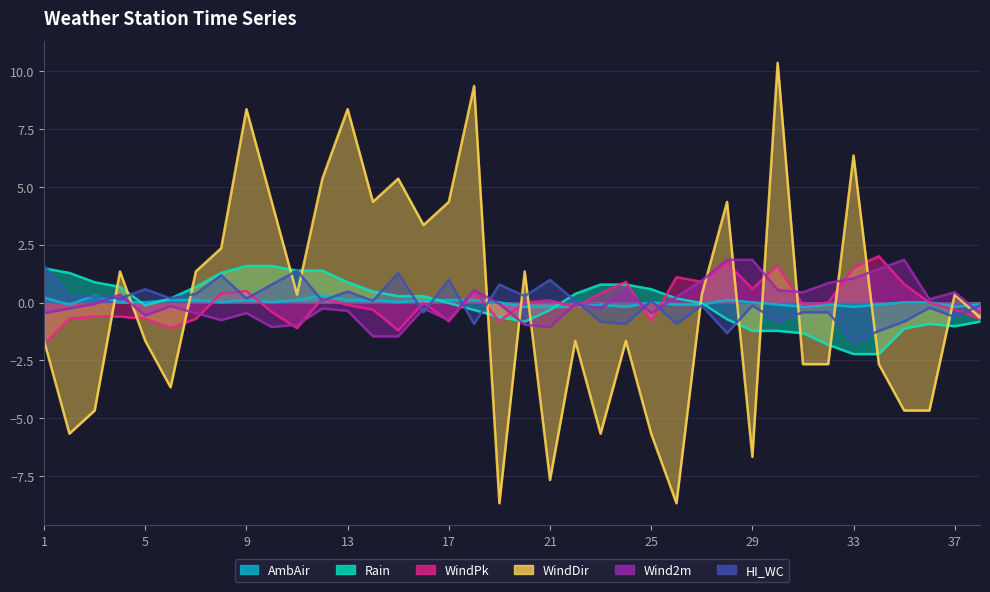

Which series has the largest total across all categories?

WindDir